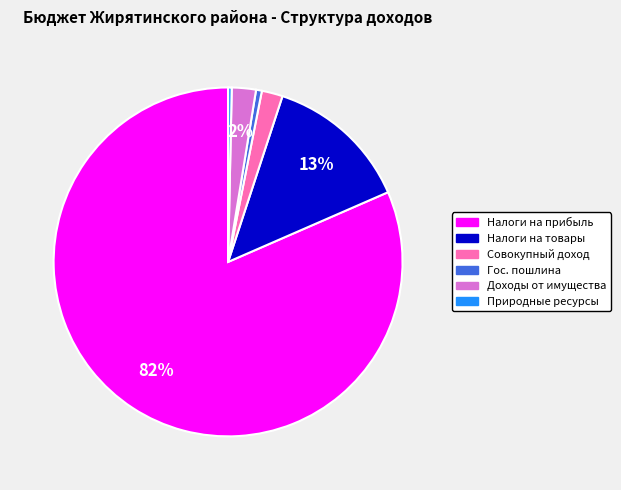

To the nearest percent, what is the average slice percentage?

17%